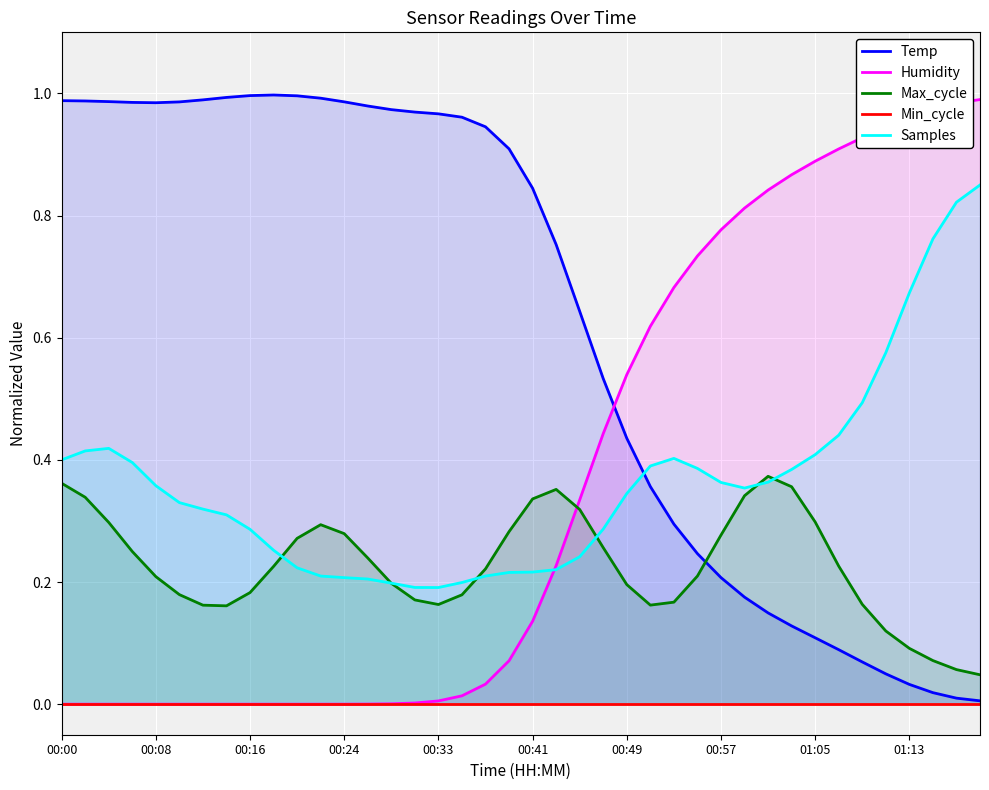

True or false: Min_cycle and Max_cycle cross at least once.

False